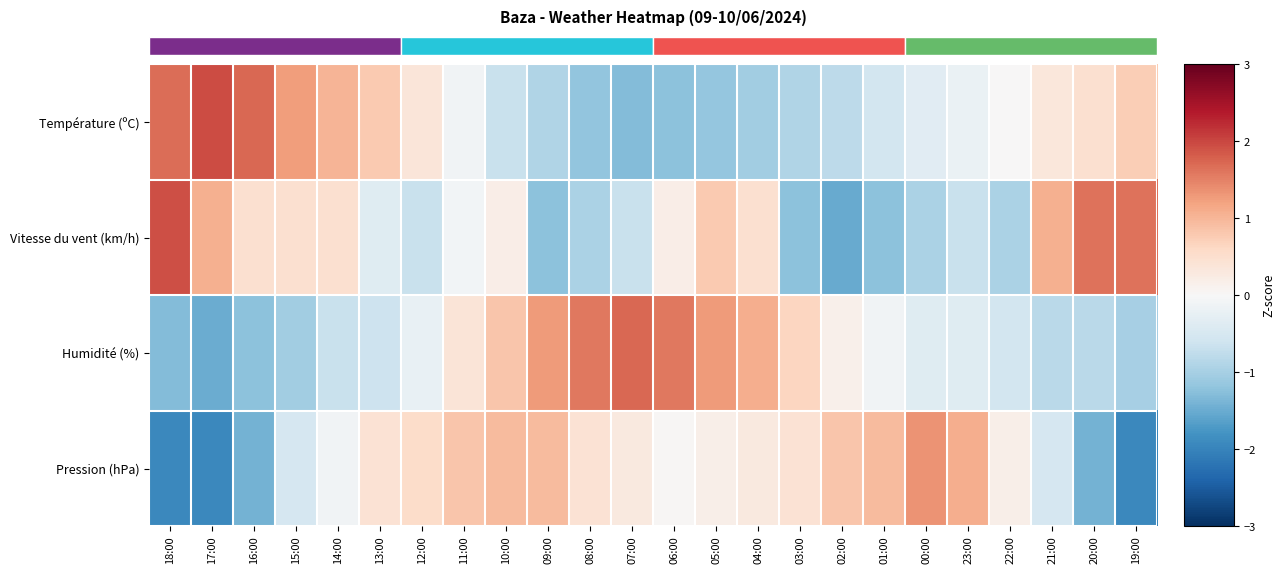

Between 00:00 and 02:00, which is larger?

00:00